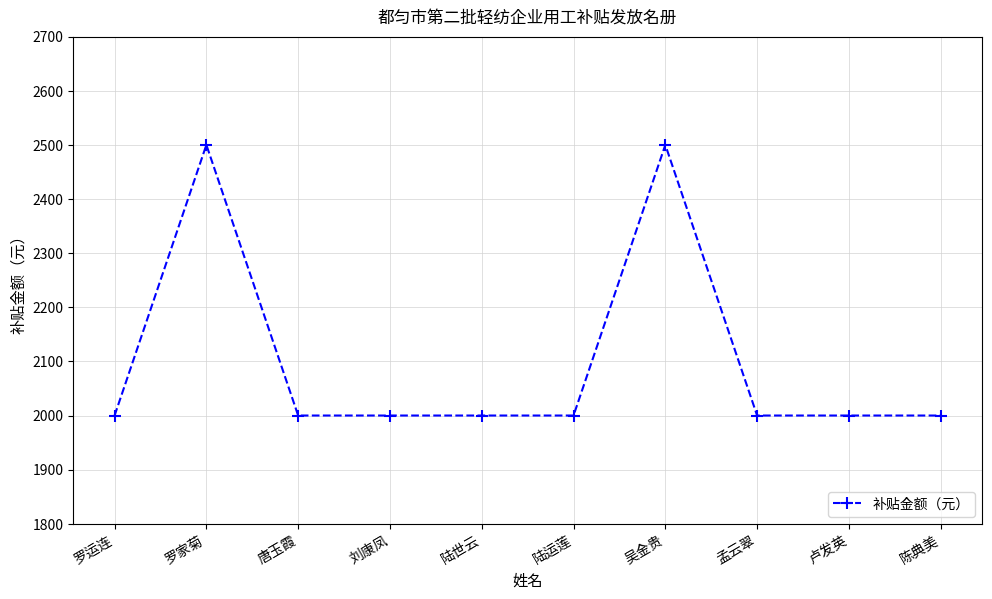

How many distinct data groups are displayed?

1